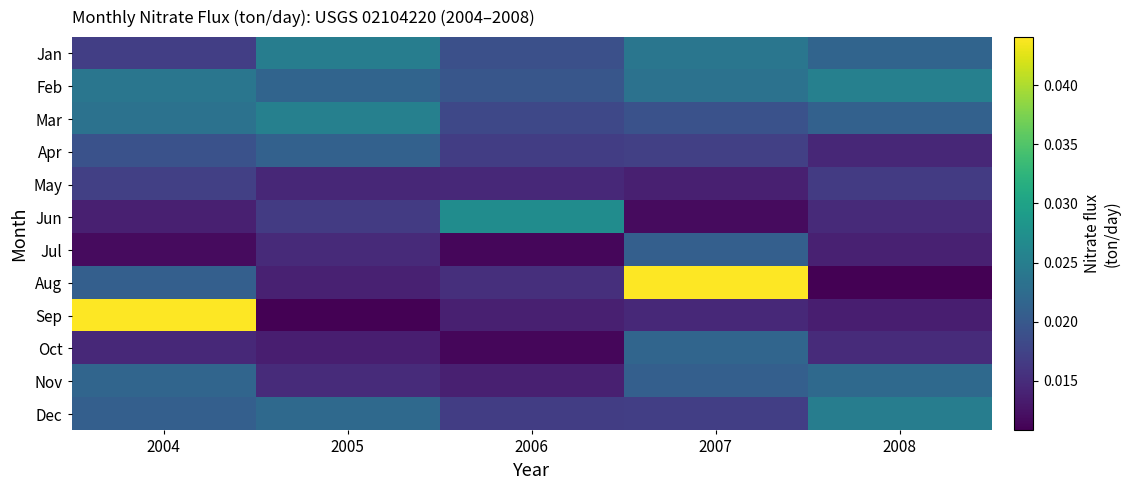

Between 2005 and 2006, which series saw the biggest shift?

Jun